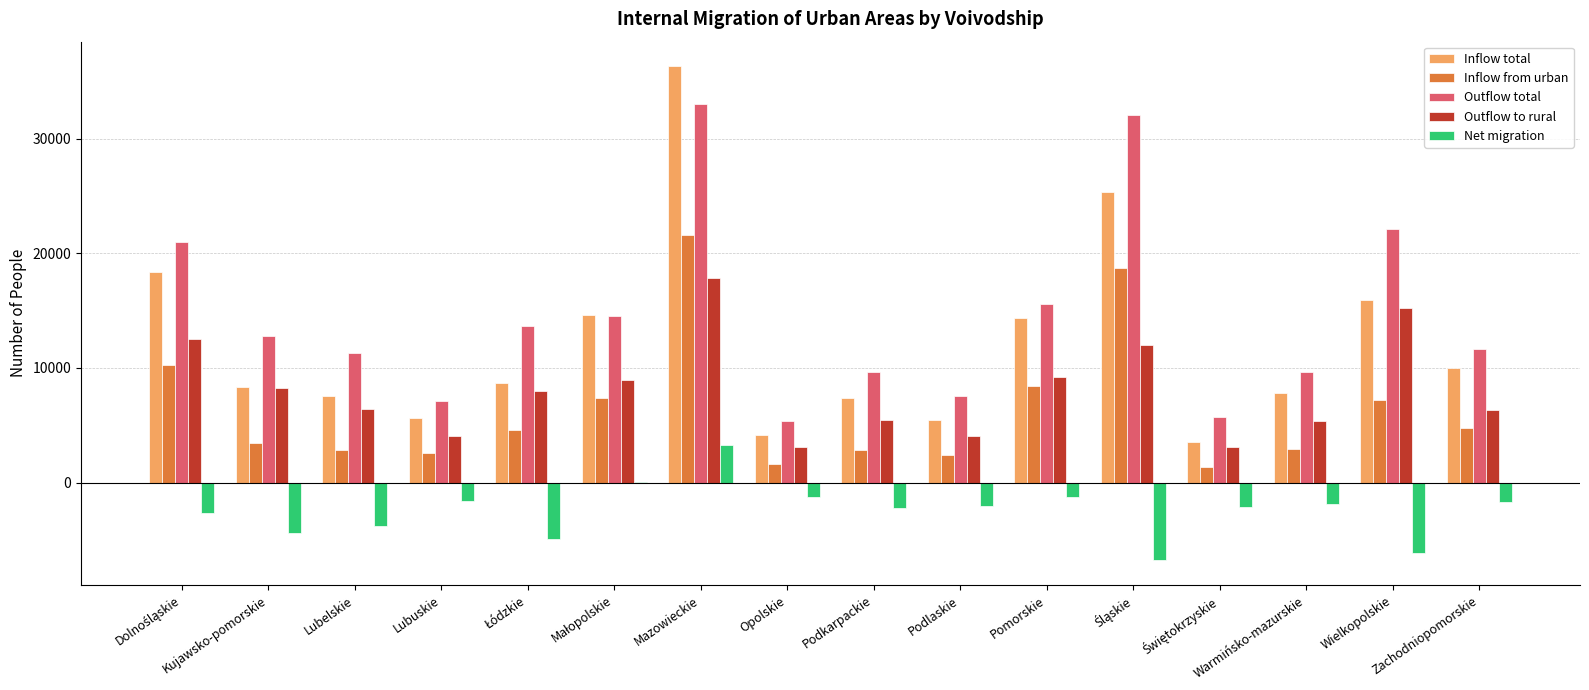

What is the maximum value for Inflow total?

36309